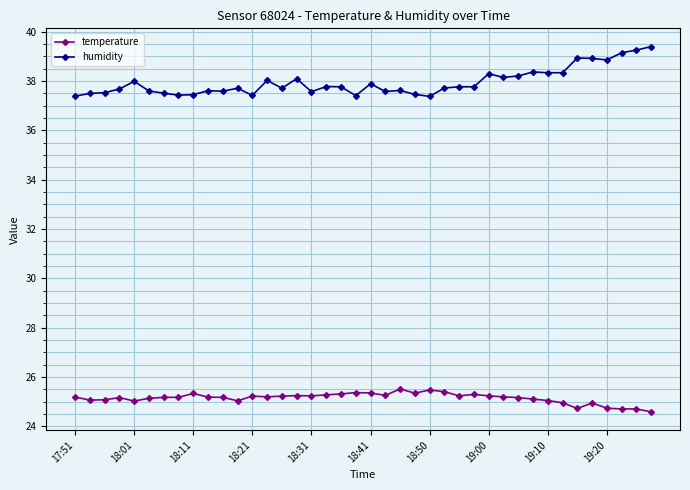

Which series has the largest total across all categories?

humidity